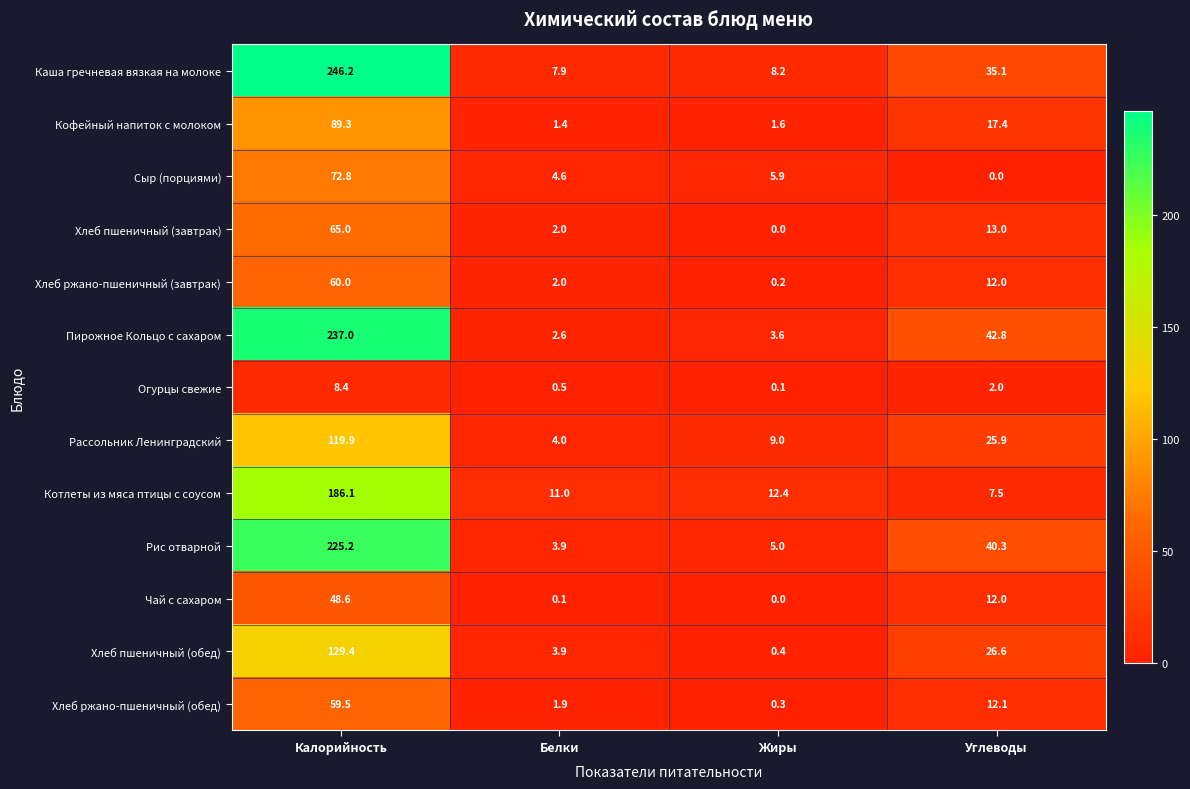

At how many categories does at least one series exceed 162?

1